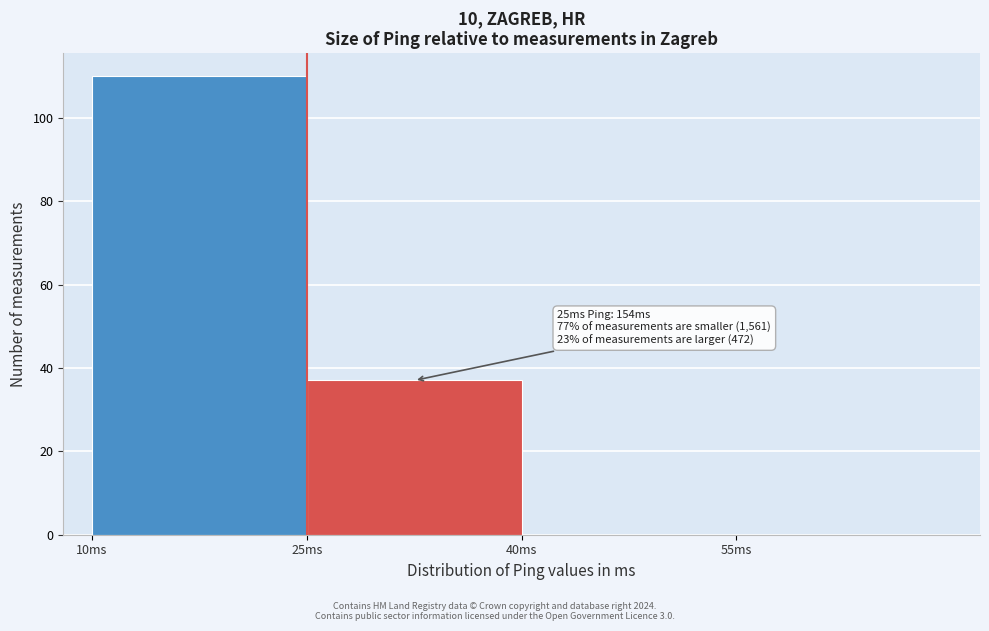

Over which range of the x-axis is the bar tallest?

10 to 25